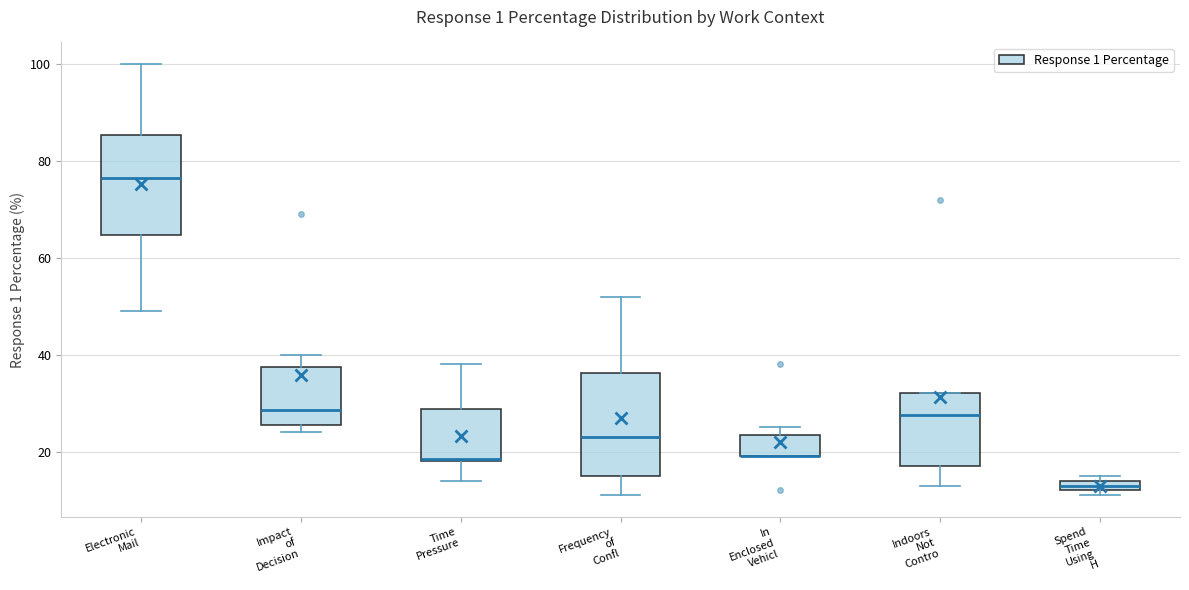

Where does the median line of the box for Electronic Mail sit on the y-axis? The values are not printed on the chart, so give them approximately, as read against the axis.

76